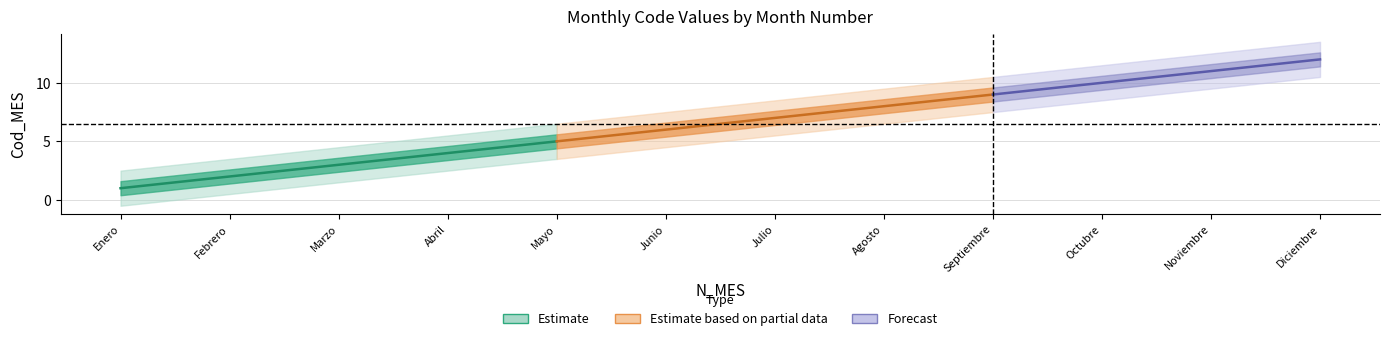

Rank the categories by value from highest to lowest.

12, 11, 10, 9, 8, 7, 6, 5, 4, 3, 2, 1